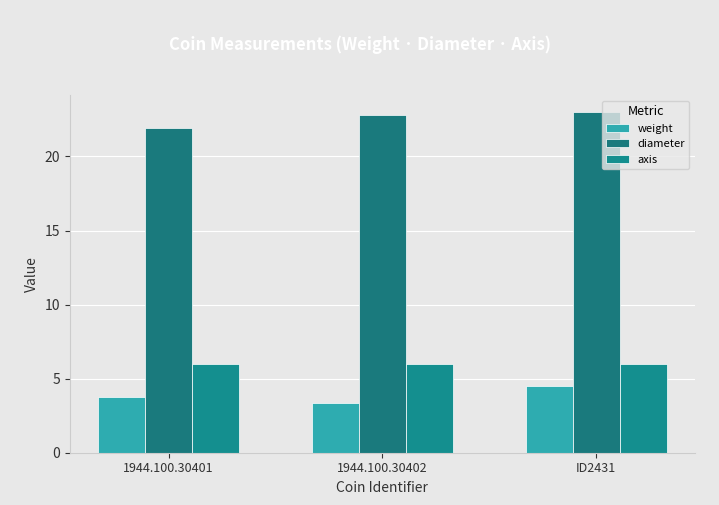

Is the value of weight at 1944.100.30401 greater than the value of axis at ID2431?

No